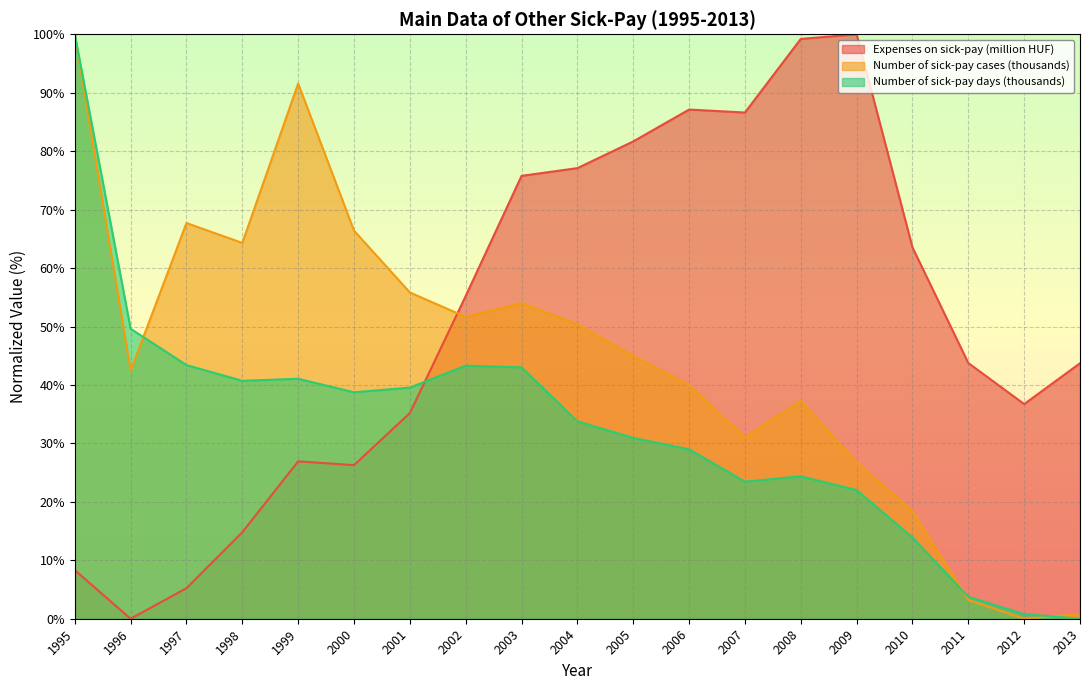

Between 2010 and 1998, which is larger?

2010